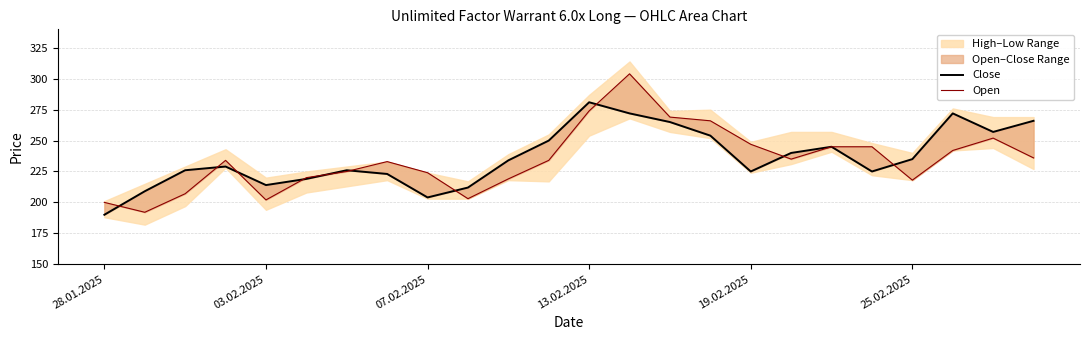

Which series changed the most between 07.02.2025 and 13.02.2025?

Close